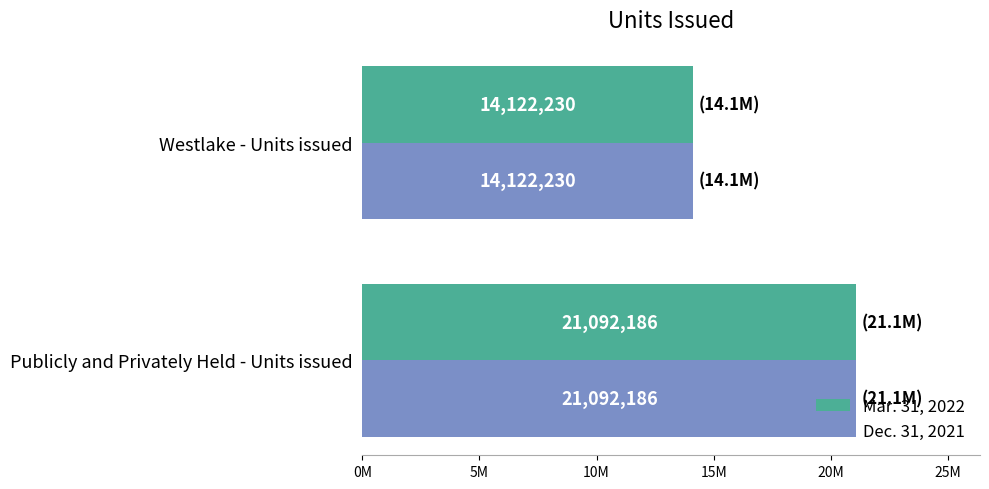

What are all the series names shown in the legend?

Mar. 31, 2022, Dec. 31, 2021